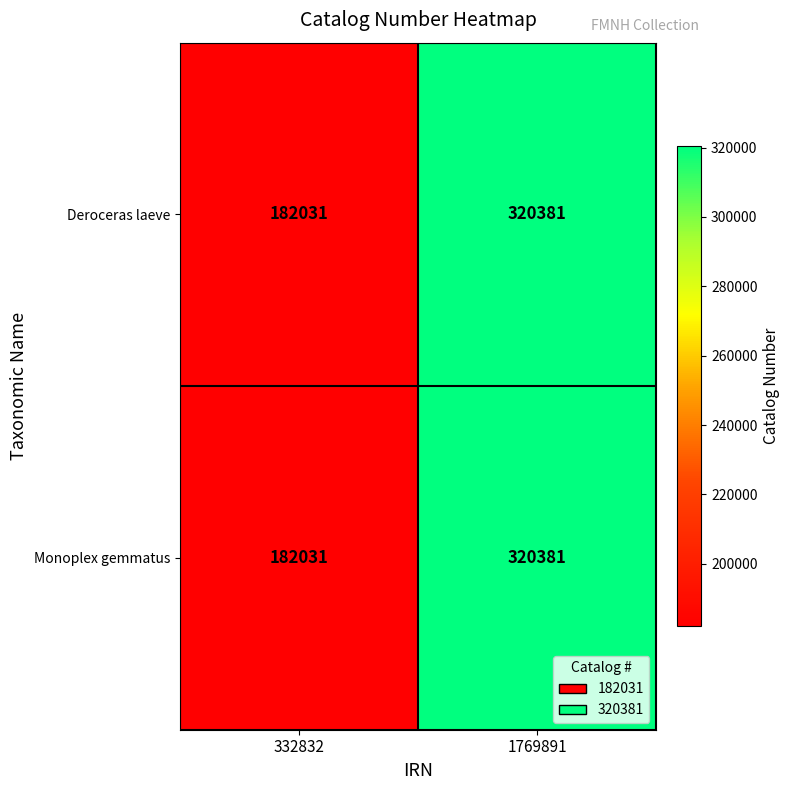

List the labels in order of Deroceras laeve value, largest first.

1769891, 332832